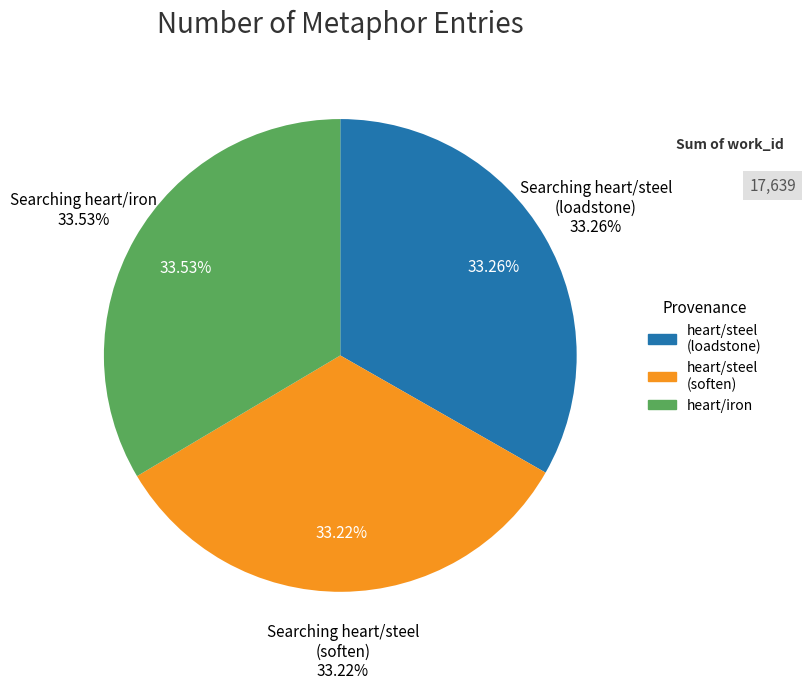

How many segments does this pie chart have?

3